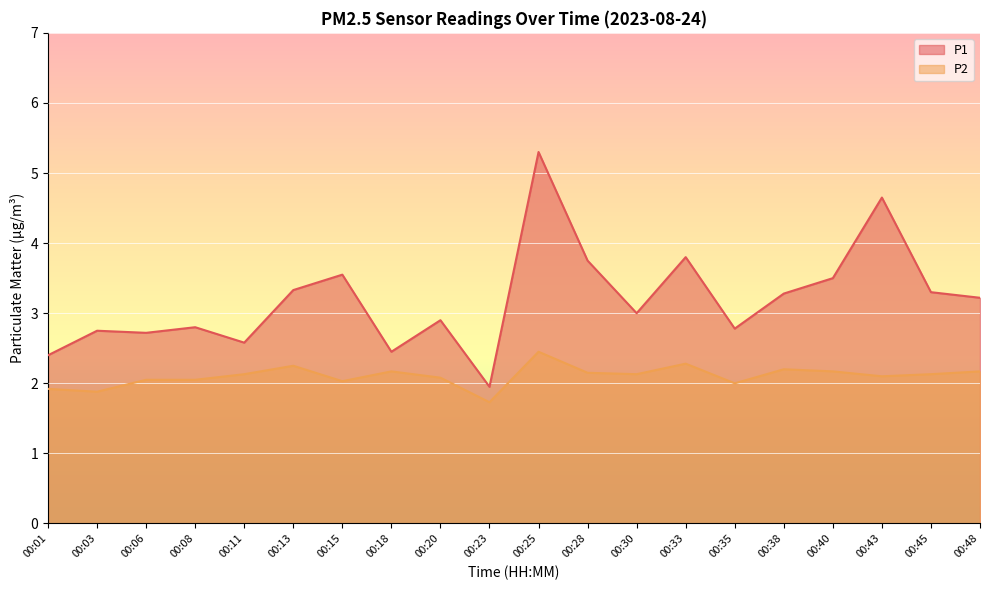

What is the sum of all P1 values?

64.0